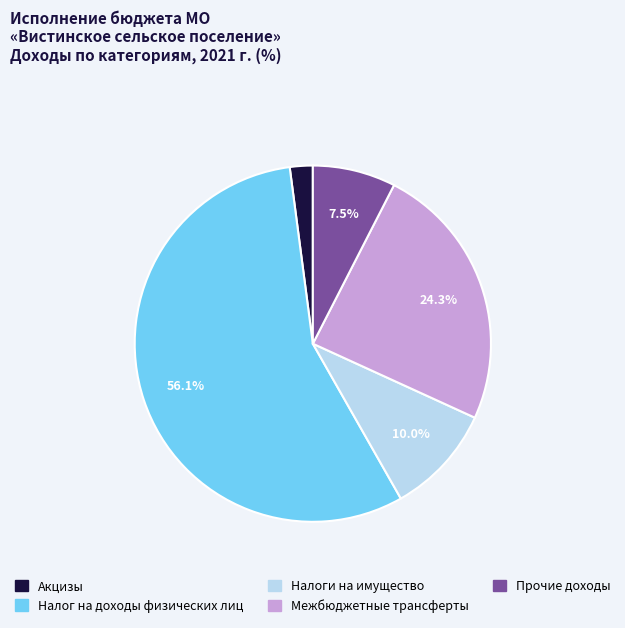

What percentage is the Акцизы slice, to the nearest percent?

2%